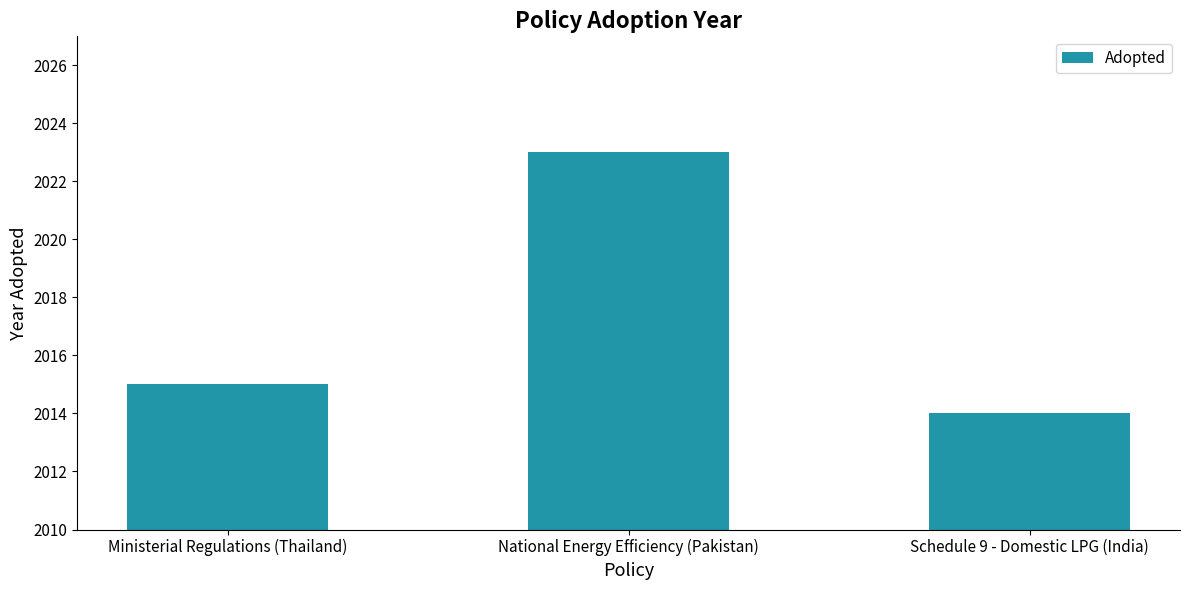

Reading left to right, list all the values displayed in this chart.

2015	2023	2014